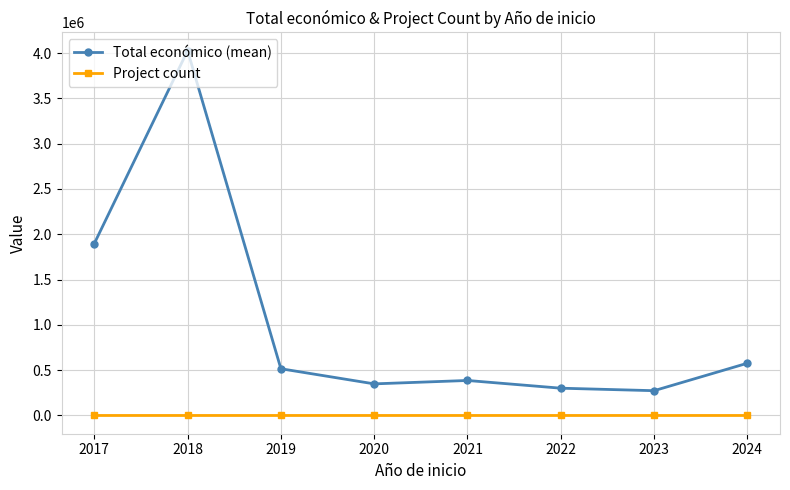

At which label does Total económico (mean) reach its peak?

2018